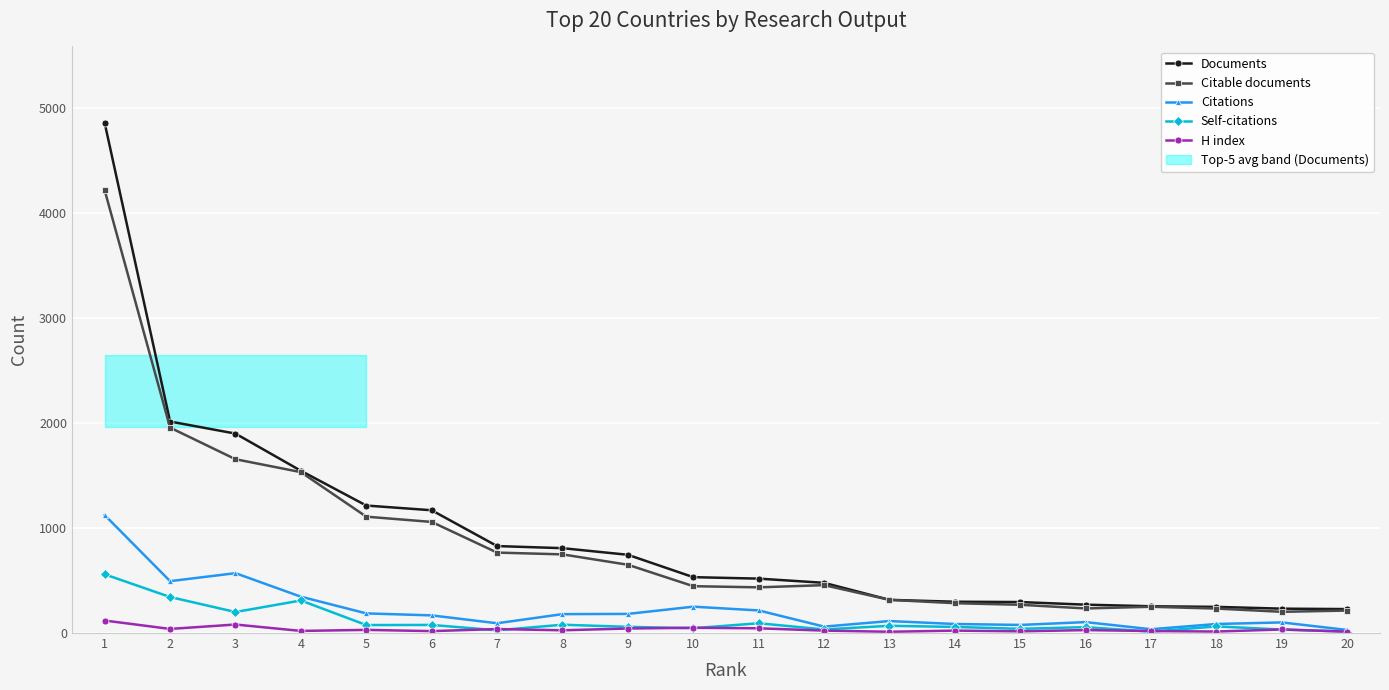

Reading right to left, list all the values displayed in this chart.

Documents: 228	232	249	255	270	295	298	316	478	518	532	745	808	828	1169	1214	1545	1899	2014	4857
Citable documents: 214	202	233	250	234	269	284	316	456	435	446	650	749	766	1058	1108	1532	1655	1956	4216
Citations: 29	101	86	36	104	77	86	114	61	215	251	182	180	93	168	187	346	570	494	1123
Self-citations: 14	33	63	13	56	40	58	69	34	93	46	59	79	26	77	76	310	200	343	559
H index: 13	34	14	19	28	16	23	12	23	45	50	43	26	38	18	30	20	81	39	119